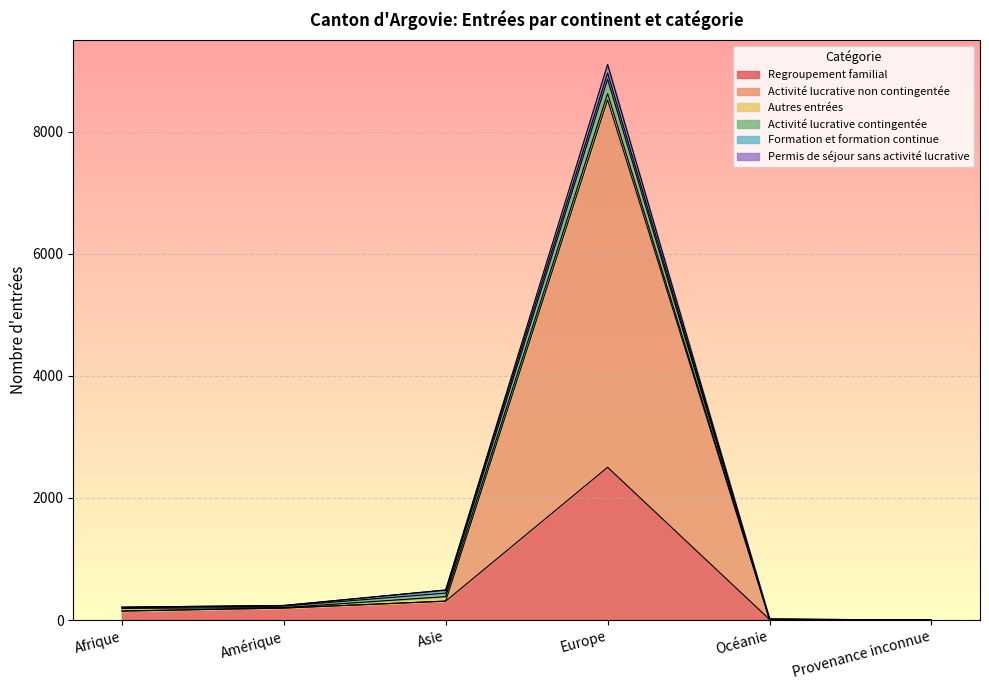

Is it true that Regroupement familial equals 1 at Provenance inconnue?

False